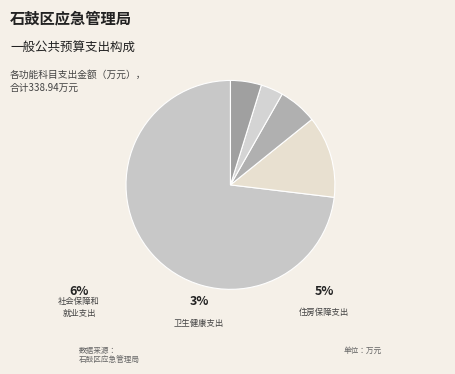

What percentage is the 住房保障支出 slice, to the nearest percent?

5%